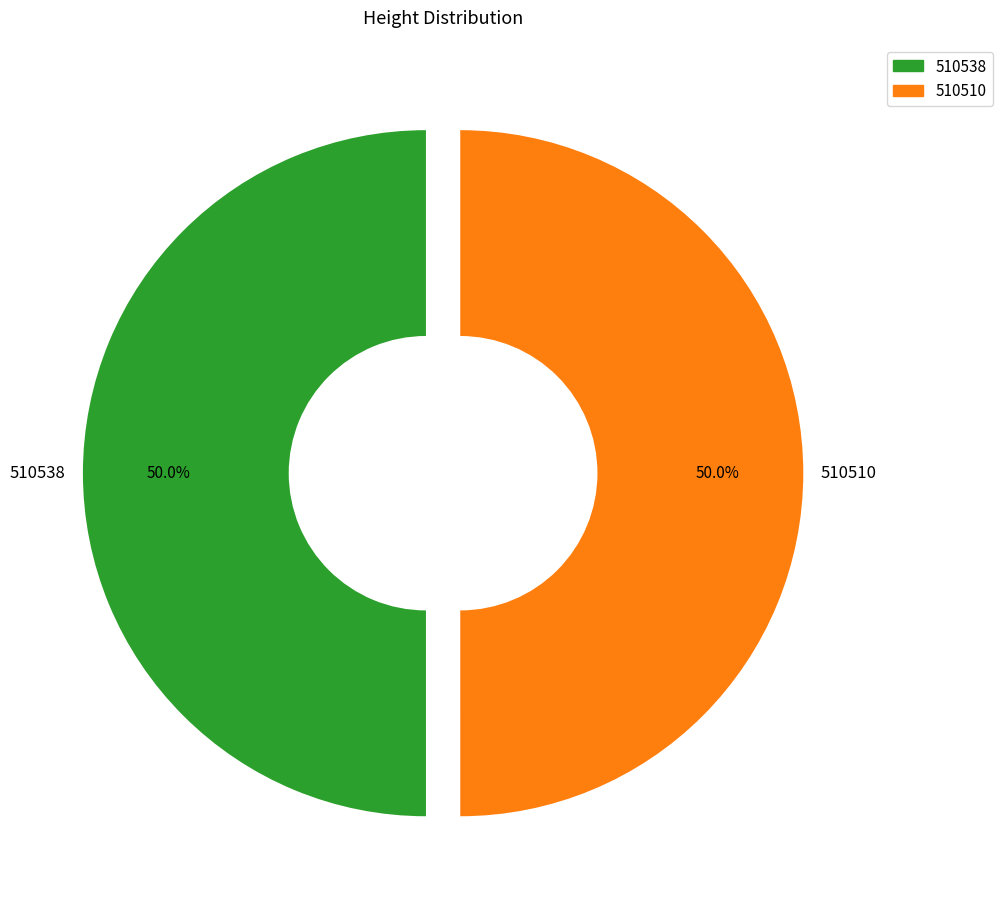

What percentage is NOT represented by 510510?

50.0%